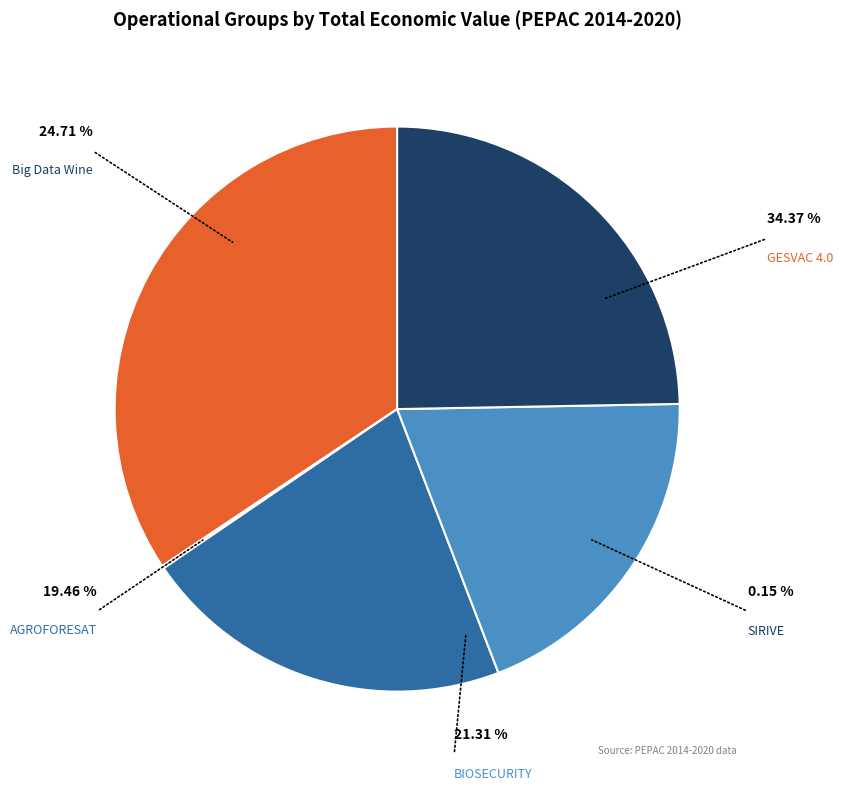

To the nearest percent, what percentage of the pie is BIOSECURITY?

21%